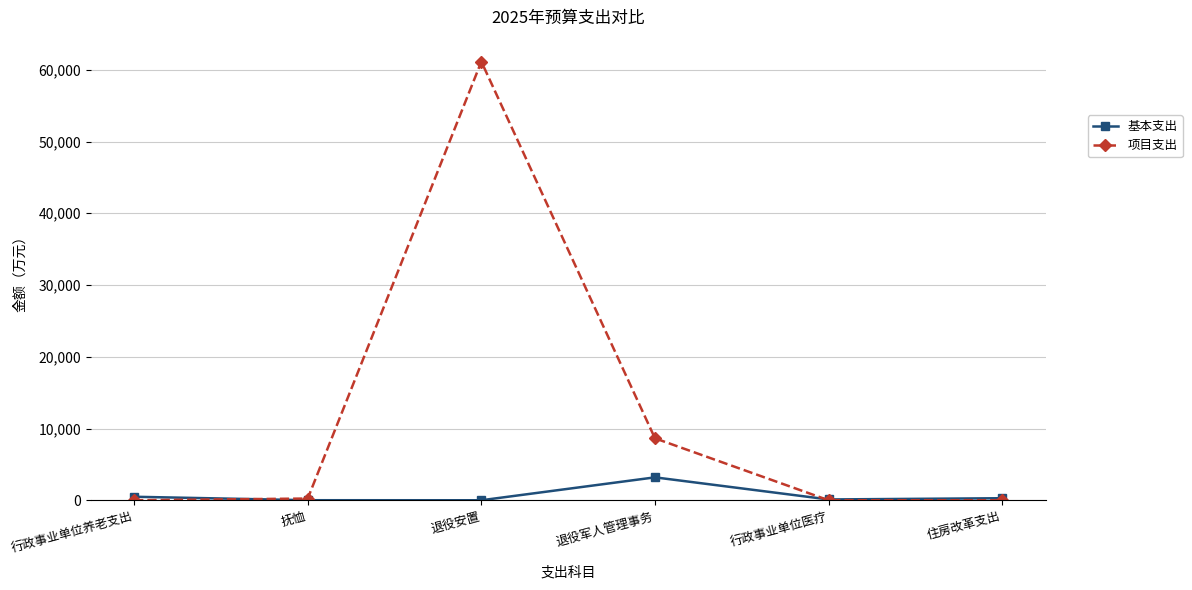

What is the highest value of the 基本支出 series?

3193.2